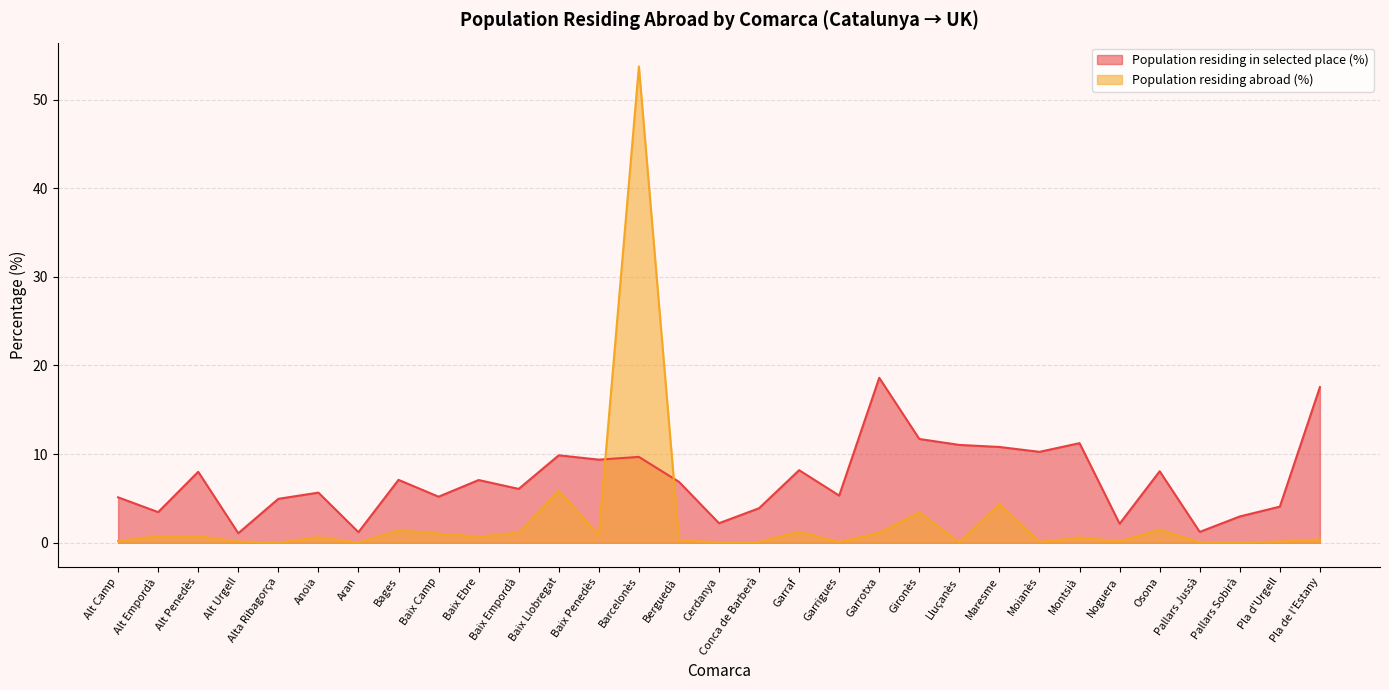

True or false: Population residing in selected place (%) has a value of 13.1 at Baix Llobregat.

False